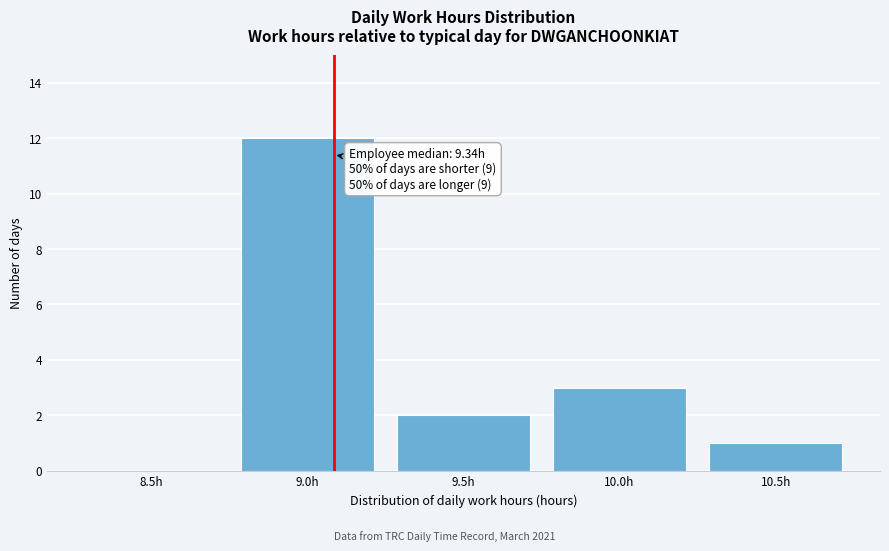

Reading left to right, what are all the values shown in this chart?

8.5h=0	9.0h=12	9.5h=2	10.0h=3	10.5h=1